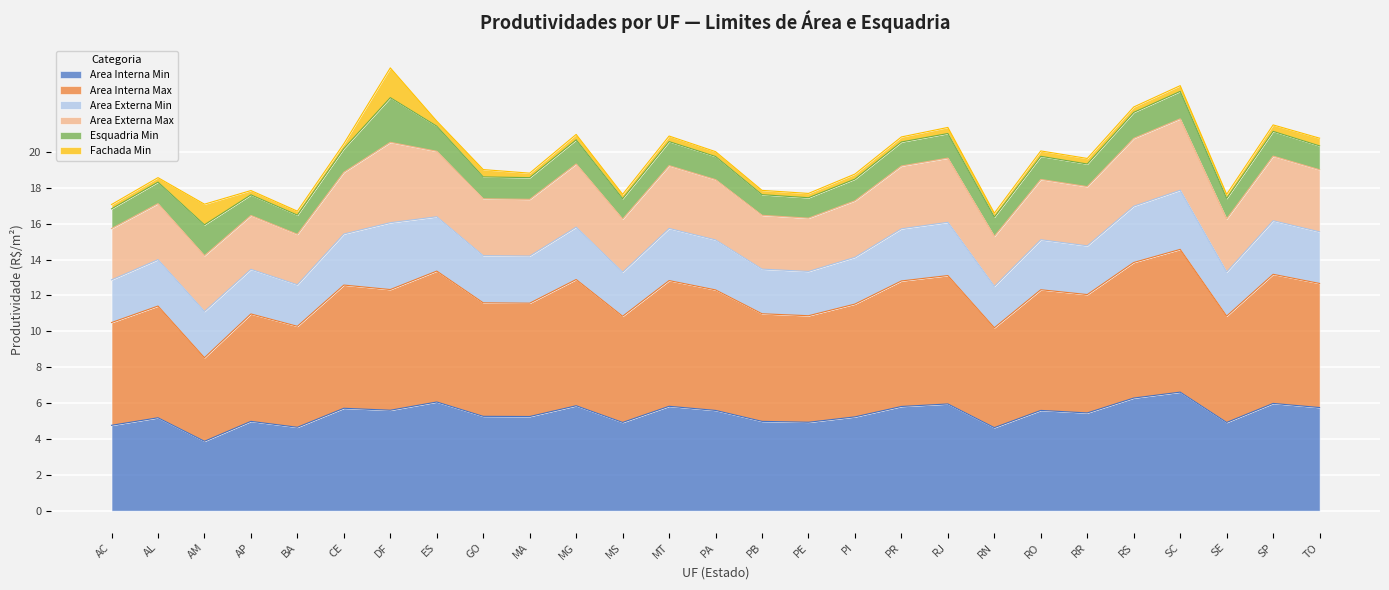

What is the label of the 6th point from the left?

CE